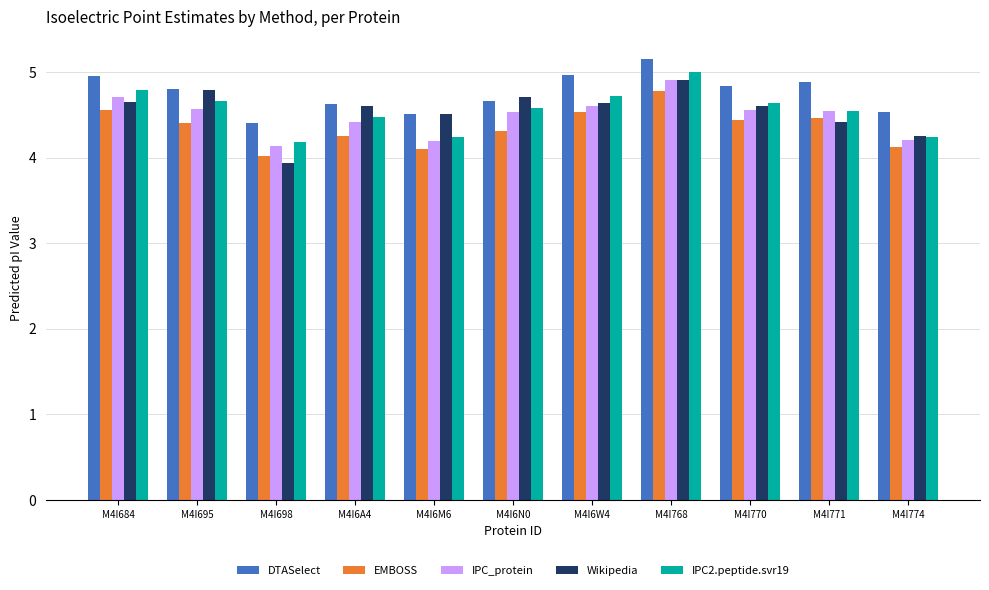

At which category does the chart reach its peak across all series?

M4I768